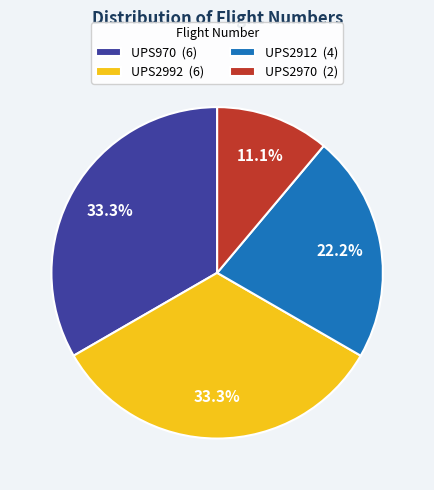

Approximately how many times larger is the value at UPS970 compared to UPS2992?

1.0